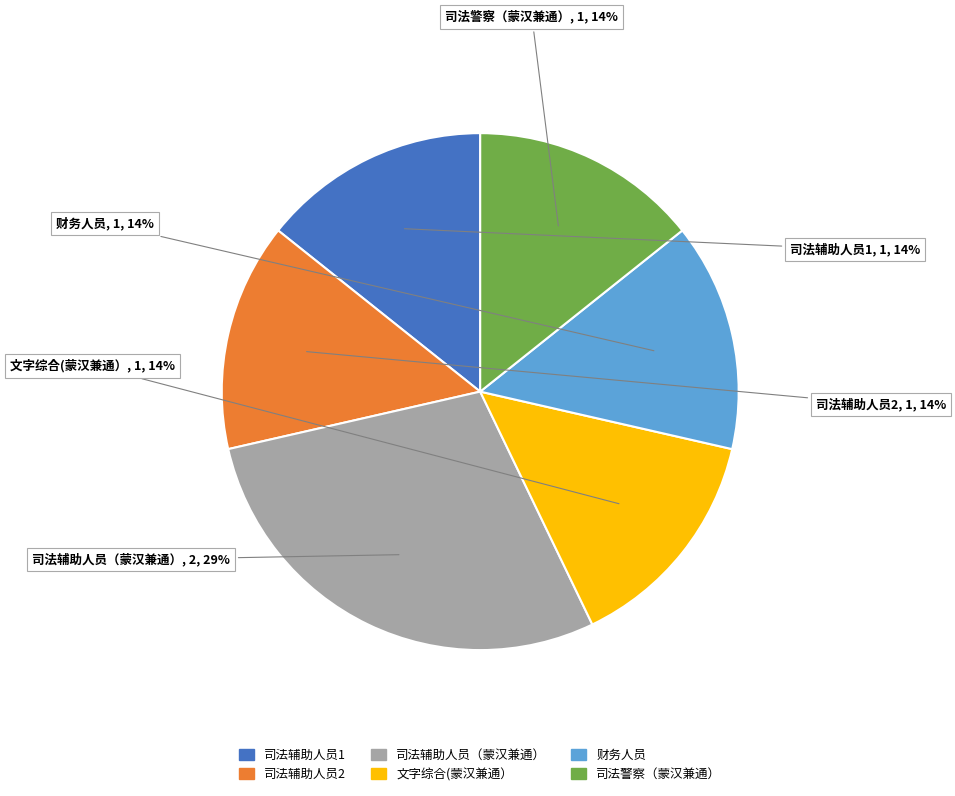

How many segments does this pie chart have?

6